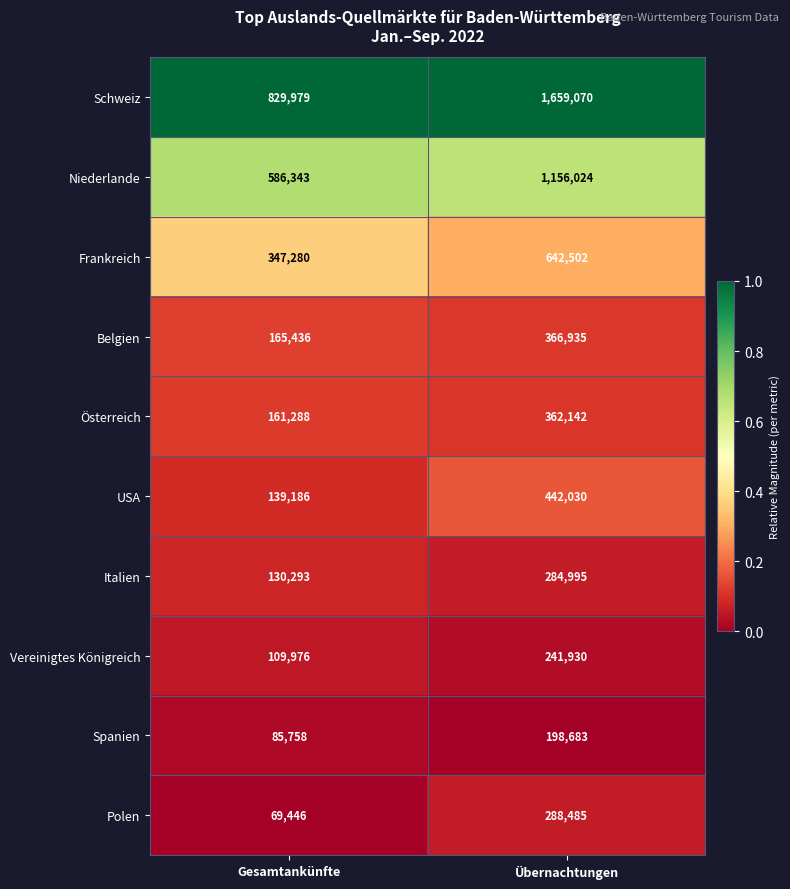

Reading right to left, what are all the values shown in this chart?

Schweiz: 1659070	829979
Niederlande: 1156024	586343
Frankreich: 642502	347280
Belgien: 366935	165436
Österreich: 362142	161288
USA: 442030	139186
Italien: 284995	130293
Vereinigtes Königreich: 241930	109976
Spanien: 198683	85758
Polen: 288485	69446